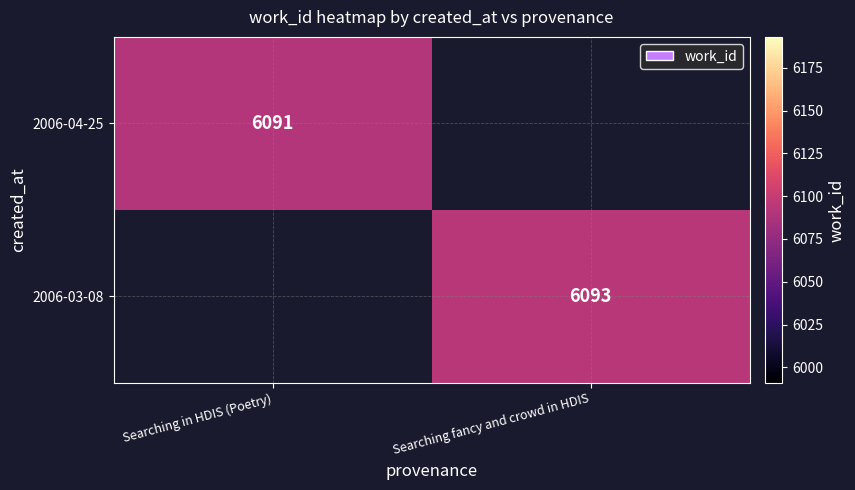

The value of 2006-03-08 at Searching fancy and crowd in HDIS is 10771. True or false?

False